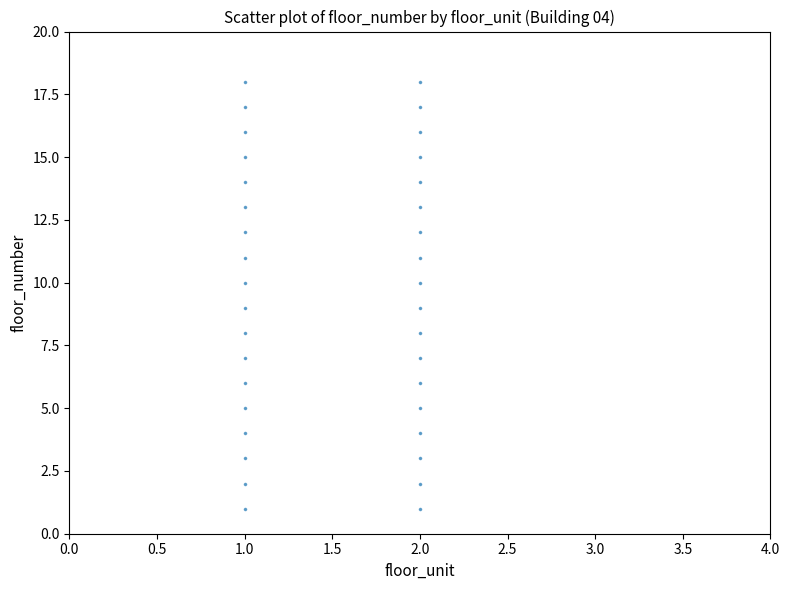

How many data points are displayed?

36